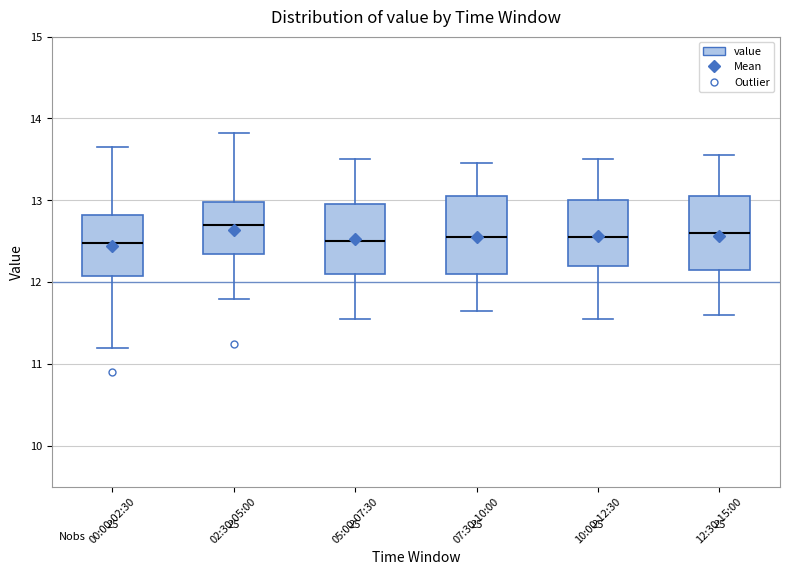

Reading left to right, read every box against the y-axis: the position of its median line, the range the box covers, and the ends of its whiskers. The values are not printed on the chart, so give them approximately, as read against the axis.

00:00-02:30: median 12.5, box 12.1 to 12.8, whiskers 11.2 to 13.7
02:30-05:00: median 12.7, box 12.4 to 13.0, whiskers 11.8 to 13.8
05:00-07:30: median 12.5, box 12.1 to 13.0, whiskers 11.6 to 13.5
07:30-10:00: median 12.6, box 12.1 to 13.1, whiskers 11.7 to 13.5
10:00-12:30: median 12.6, box 12.2 to 13.0, whiskers 11.6 to 13.5
12:30-15:00: median 12.6, box 12.2 to 13.1, whiskers 11.6 to 13.6